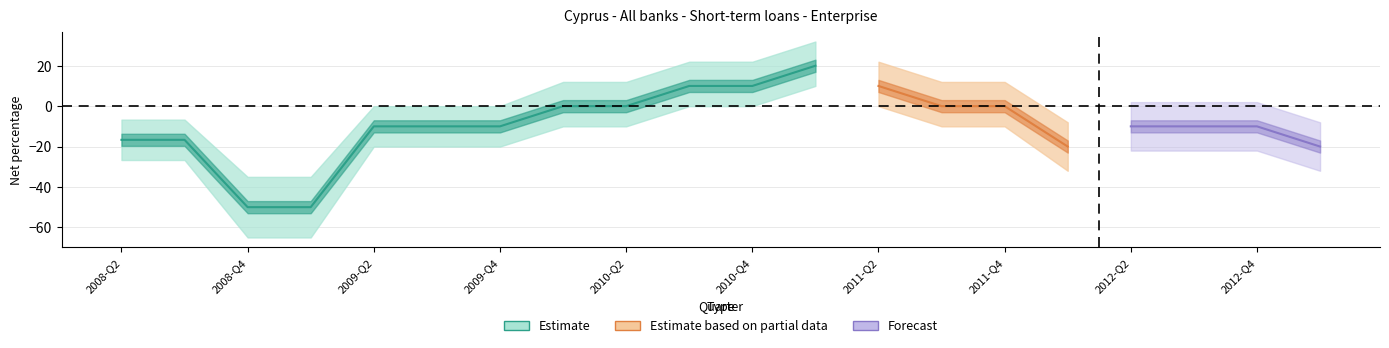

The value of Upper band at 2009-Q1 is -46.7. True or false?

False